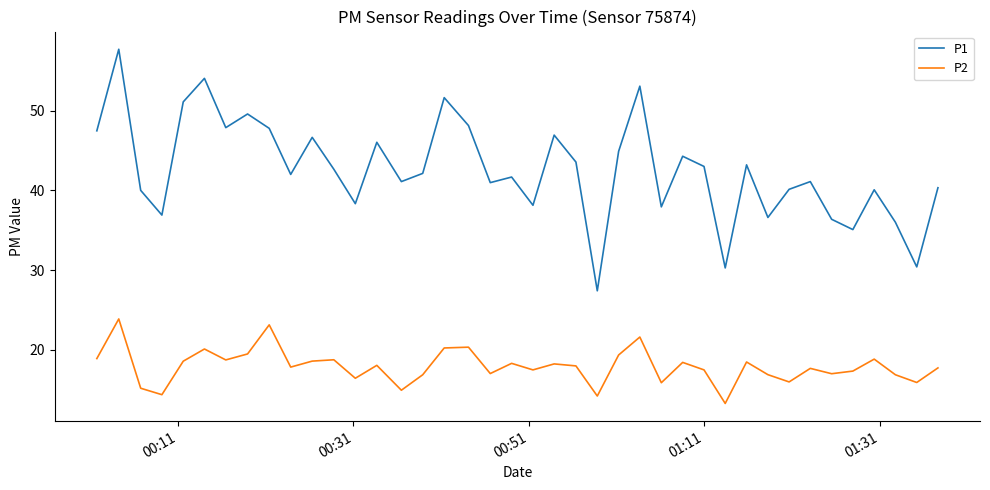

What is the difference between the maximum and minimum values in the P2 series?

10.6